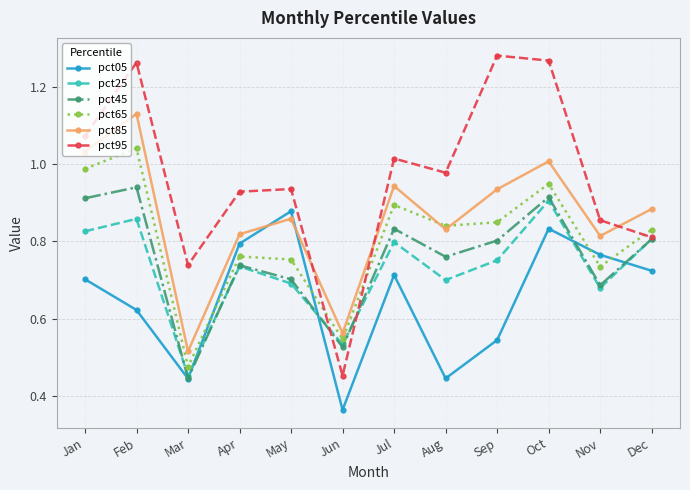

Rank the series at Jan from highest to lowest value.

pct95, pct85, pct65, pct45, pct25, pct05